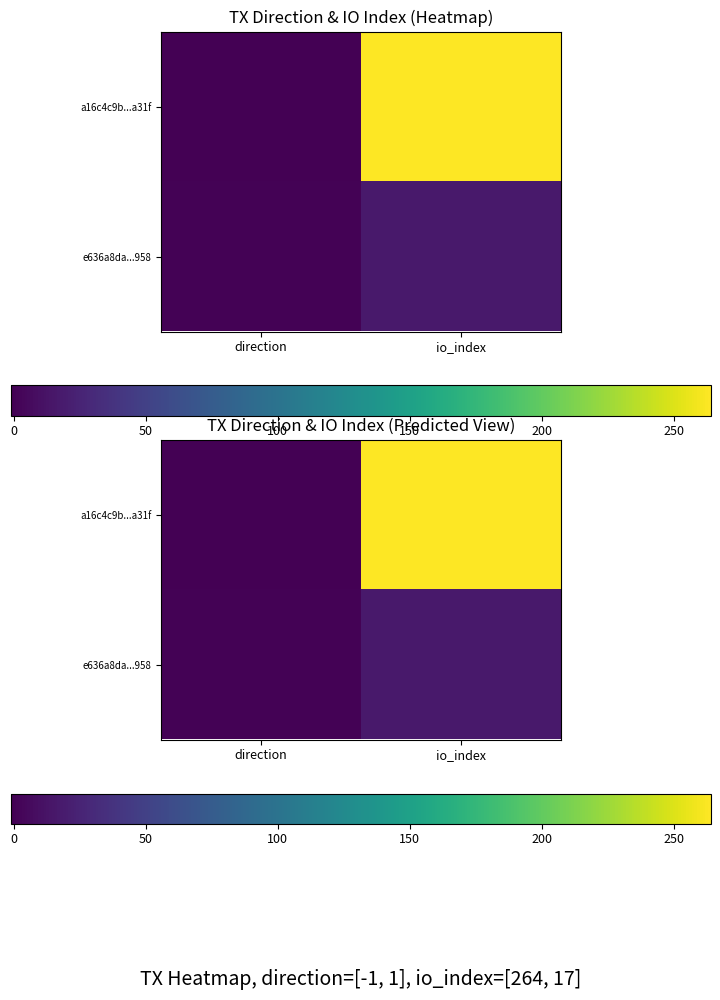

Between direction and io_index, which is larger?

io_index